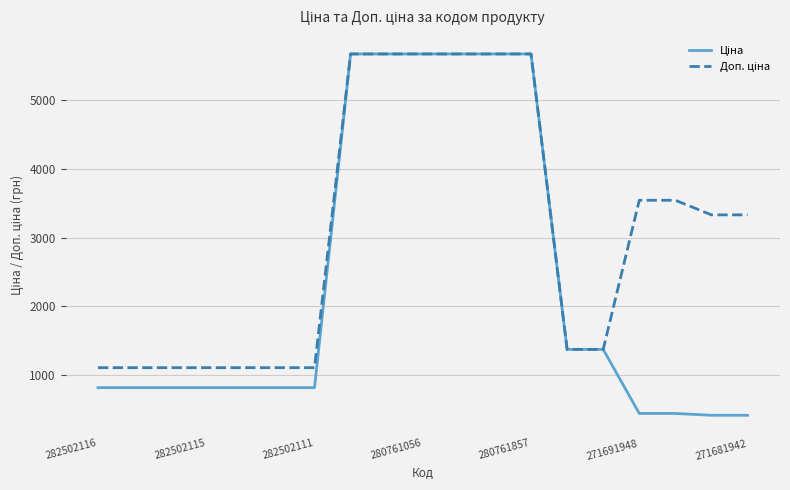

What is the minimum value shown in the chart?

416.6